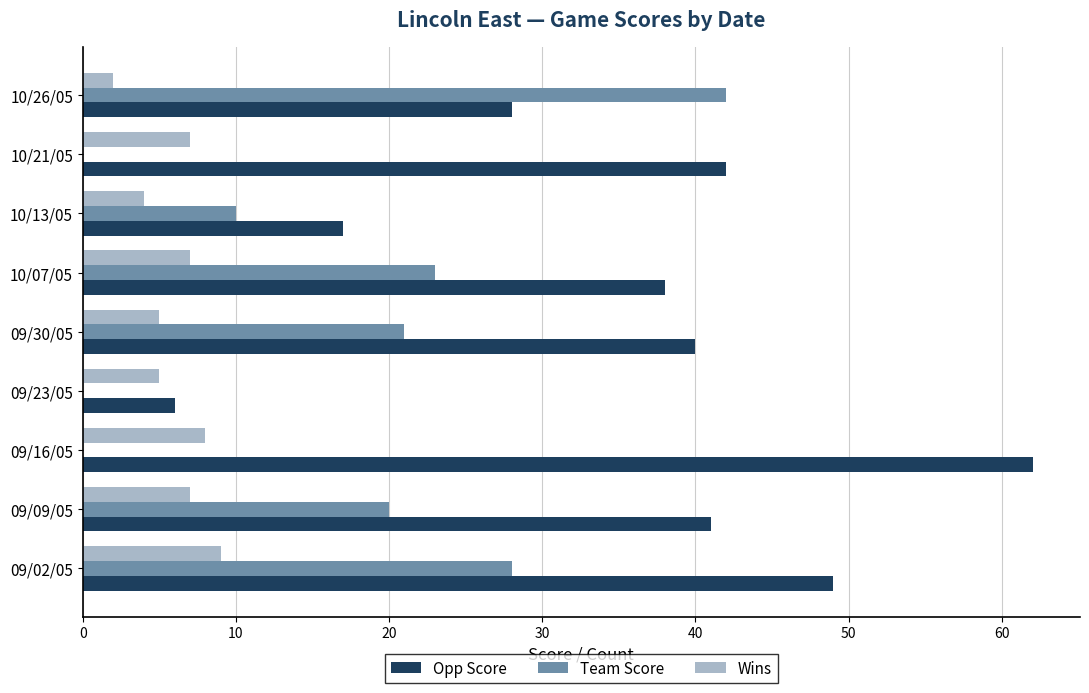

Is it true that Opp Score equals 42 at 10/21/05?

True